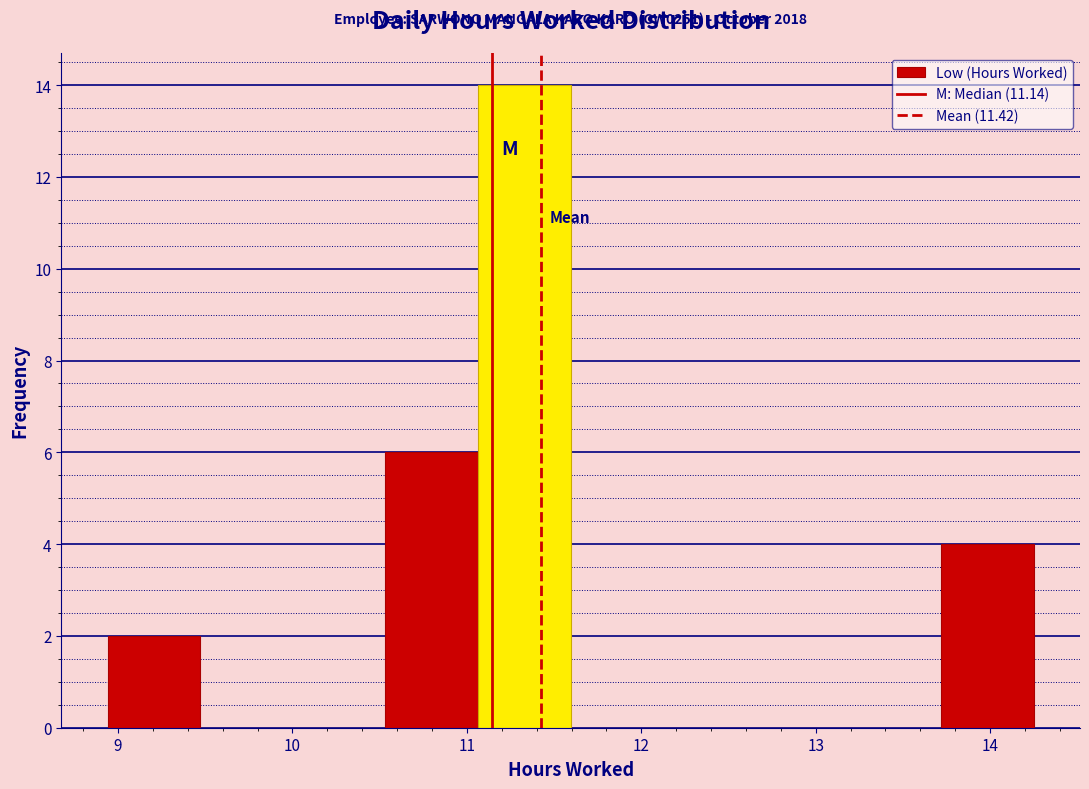

Which range on the x-axis has the tallest bar?

11.1 to 11.6